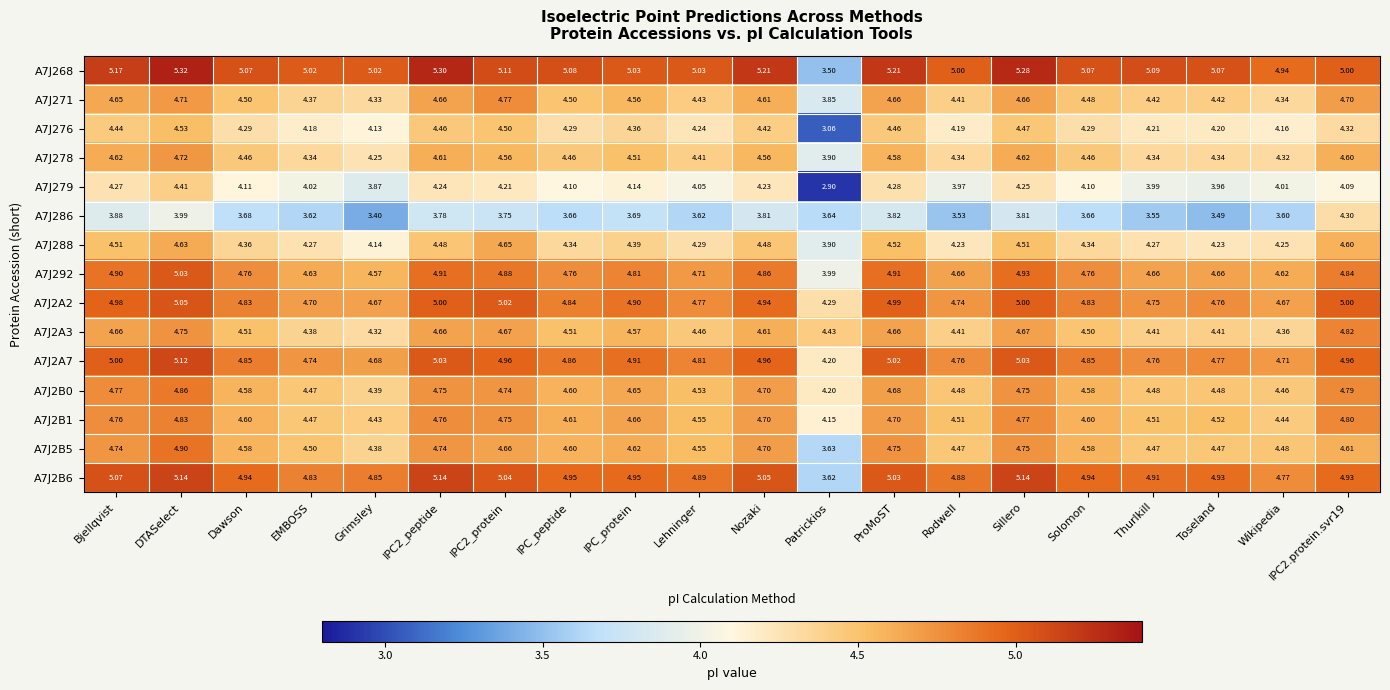

Is the value of A7J278 at DTASelect greater than the value of A7J2A7 at Thurlkill?

No